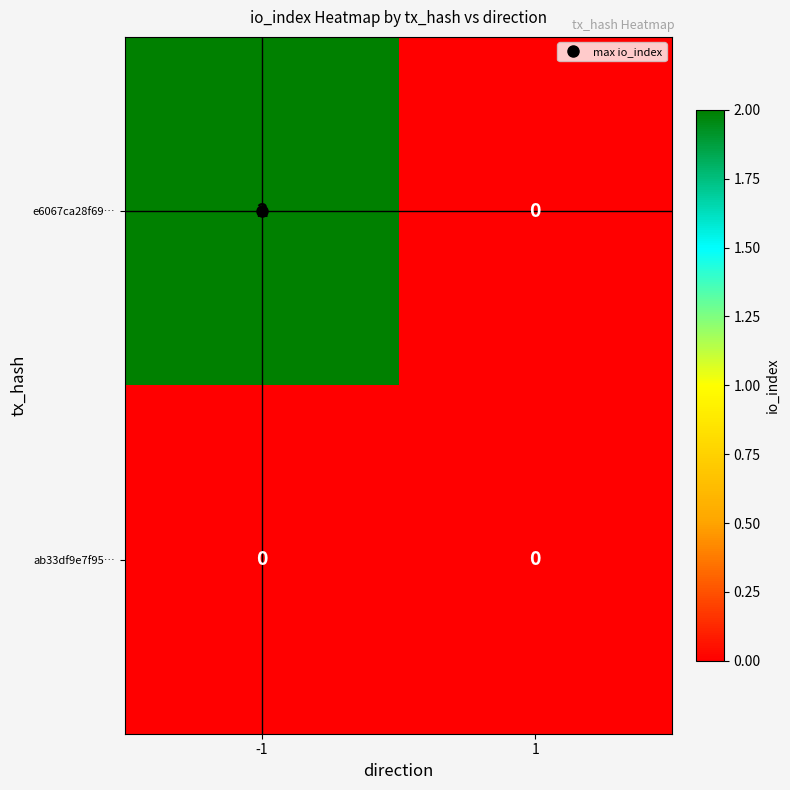

The ab33df9e7f95… series shows 0 at -1. True or false?

True